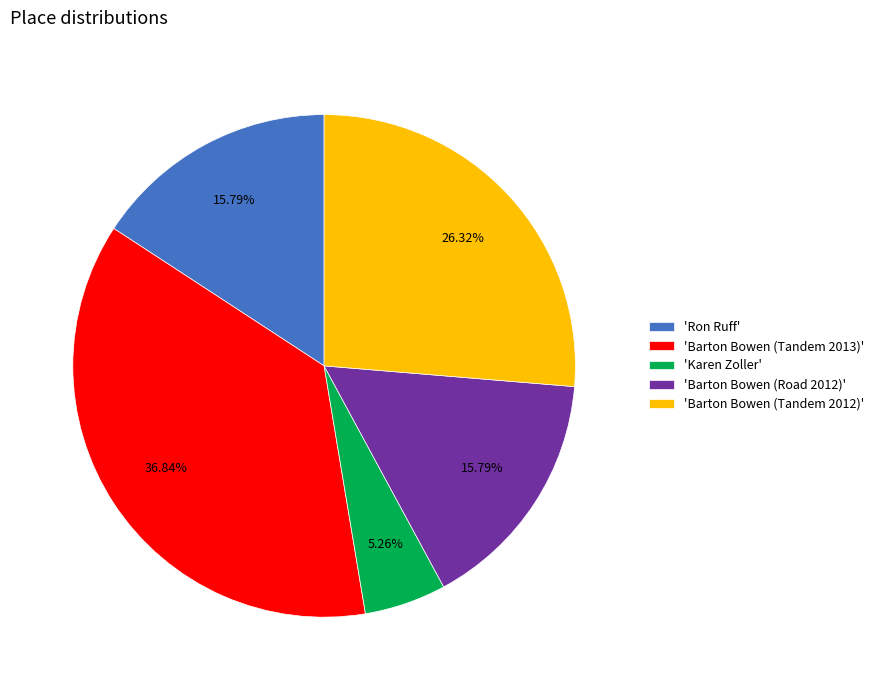

How many slices are in this pie chart?

5